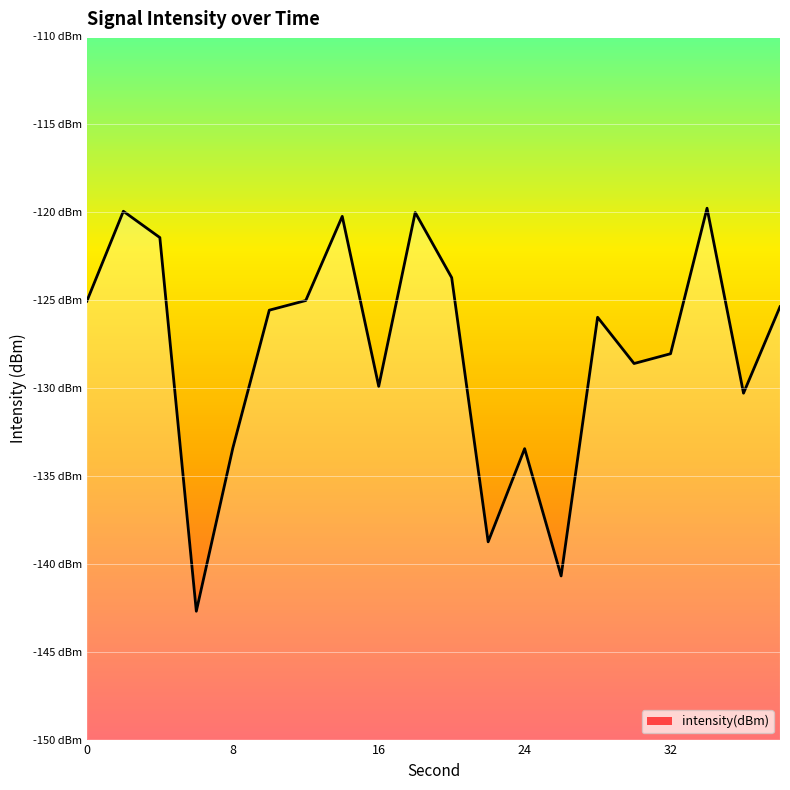

What is the difference between the maximum and minimum values?

22.9